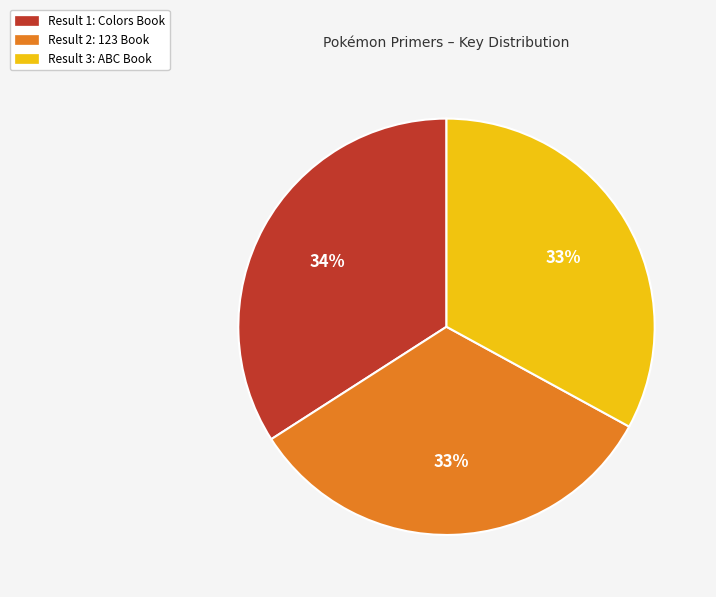

Is there a majority slice in this chart?

No